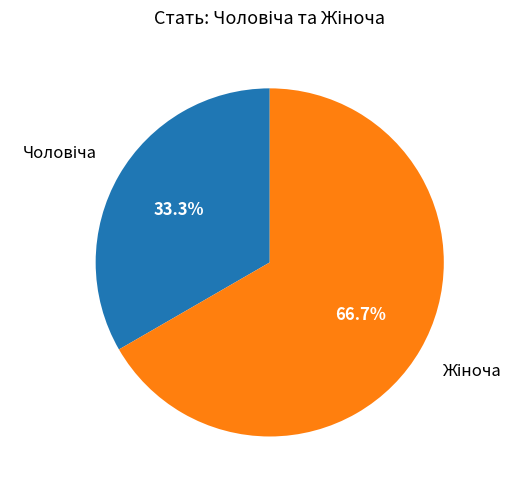

Is there any slice that represents more than half of the pie?

Yes